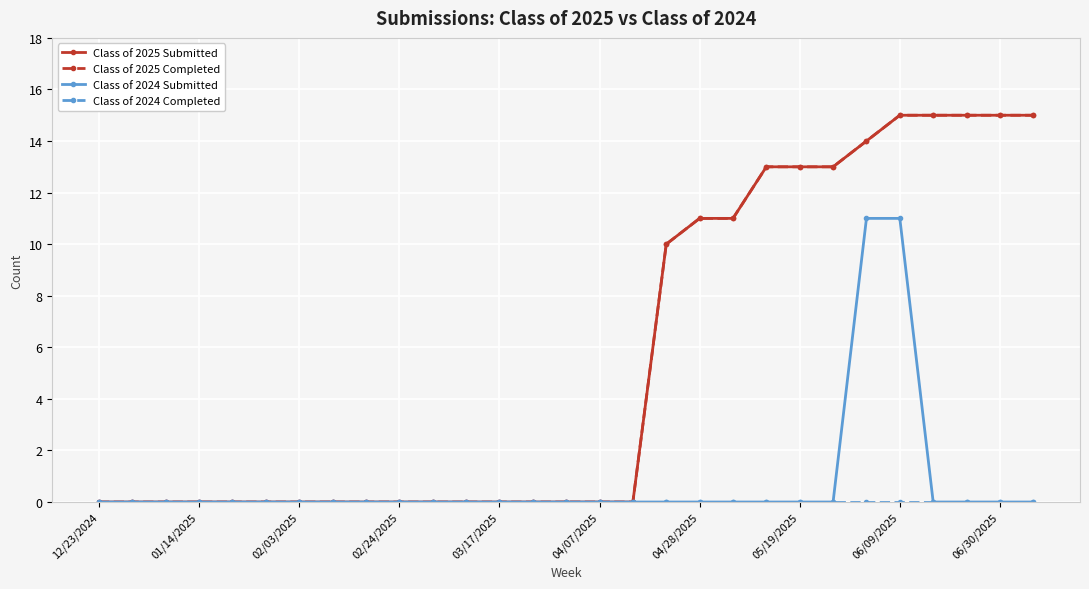

At which category is the sum across all series the highest?

06/09/2025